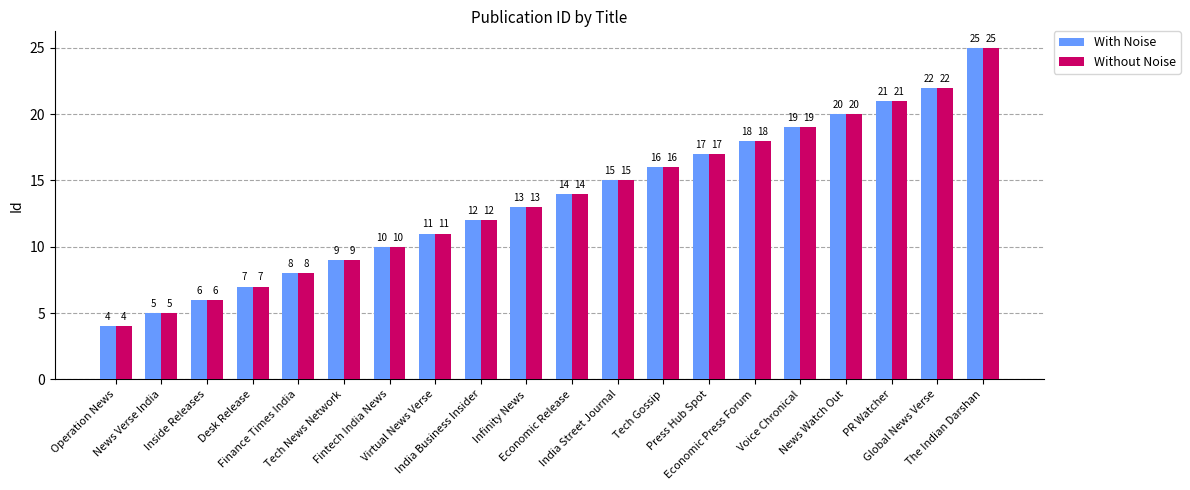

Does the chart contain stacked bars?

No